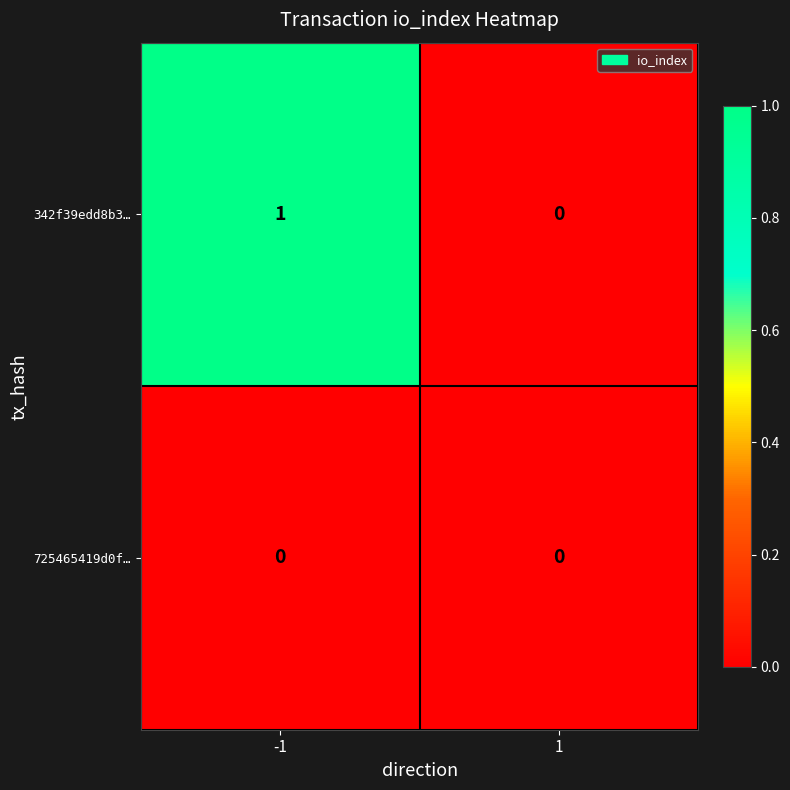

What is the total value across all series at -1?

1